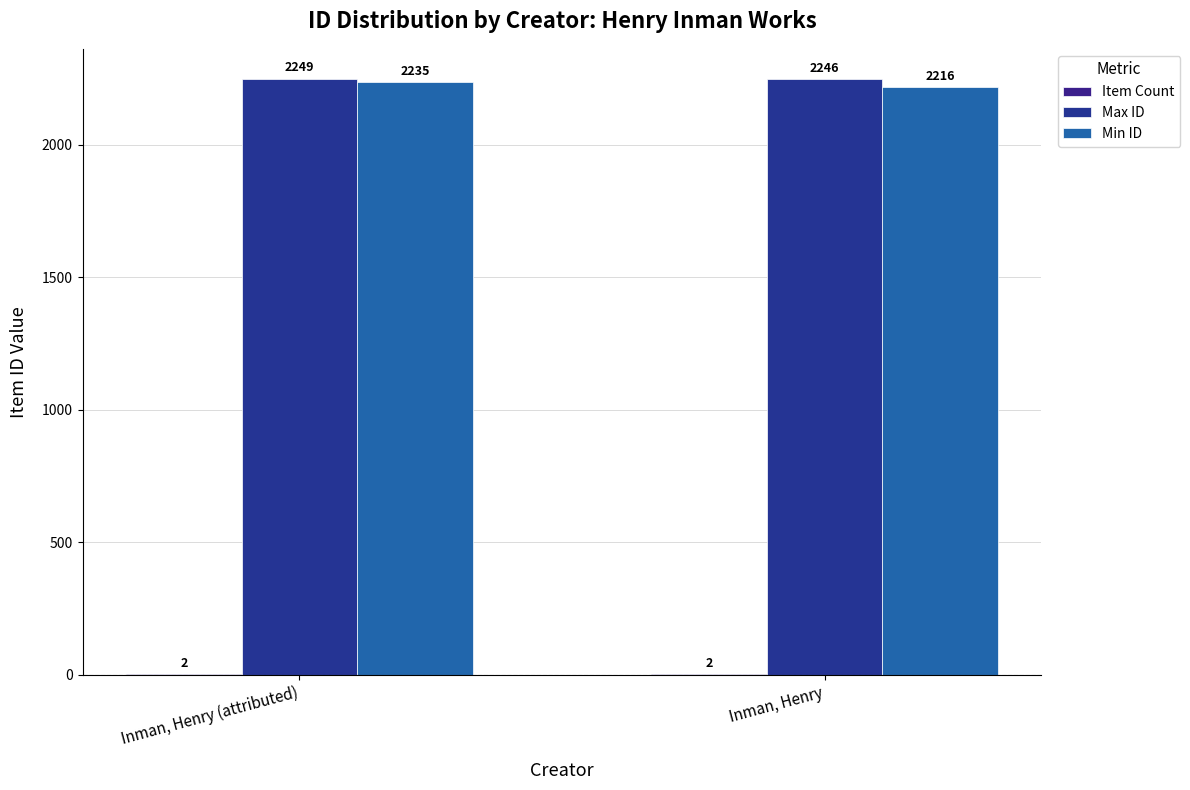

Rank the categories by Min ID value from highest to lowest.

Inman, Henry (attributed), Inman, Henry